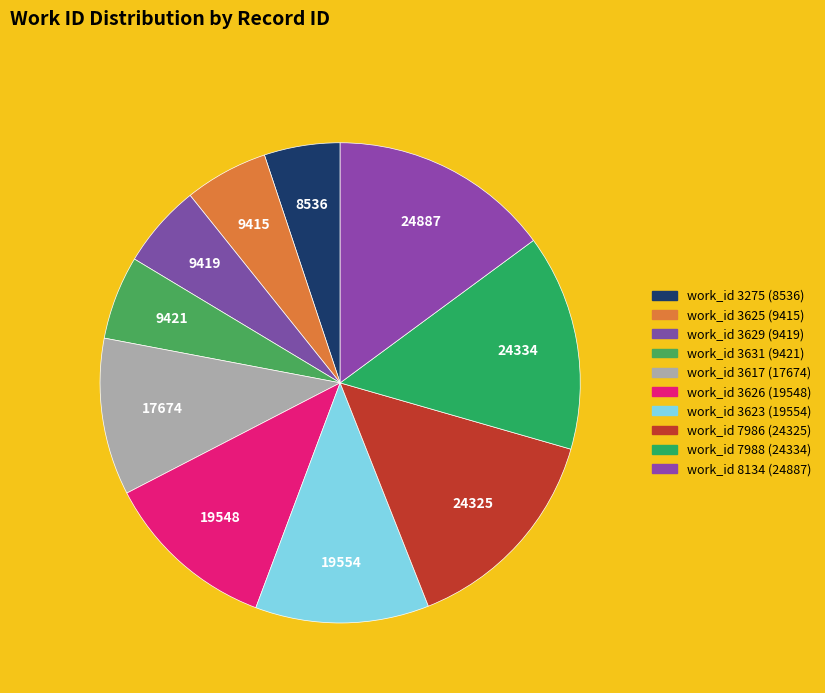

Count the number of slices in the pie.

10